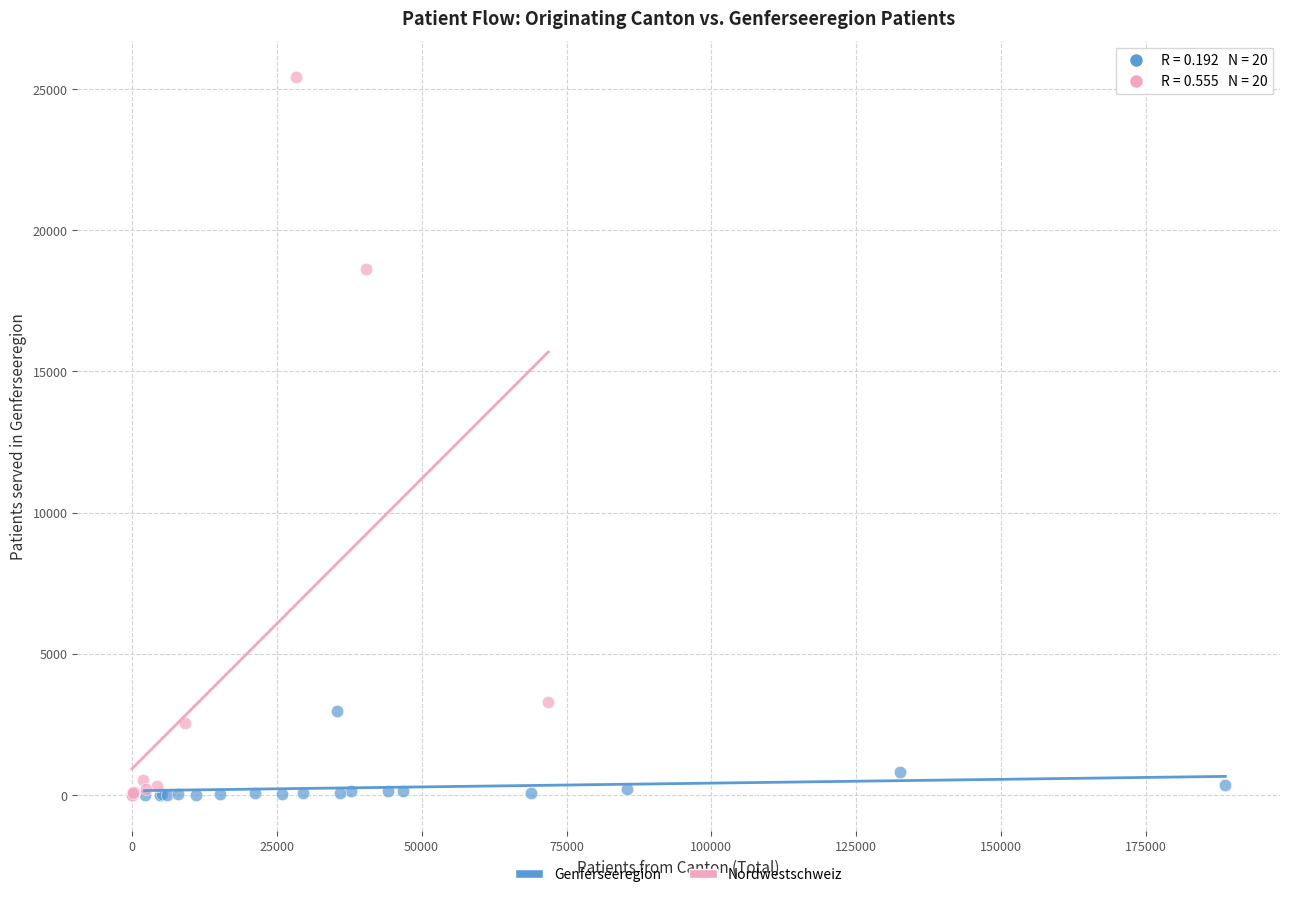

Which series contains the highest Y value?

Nordwestschweiz